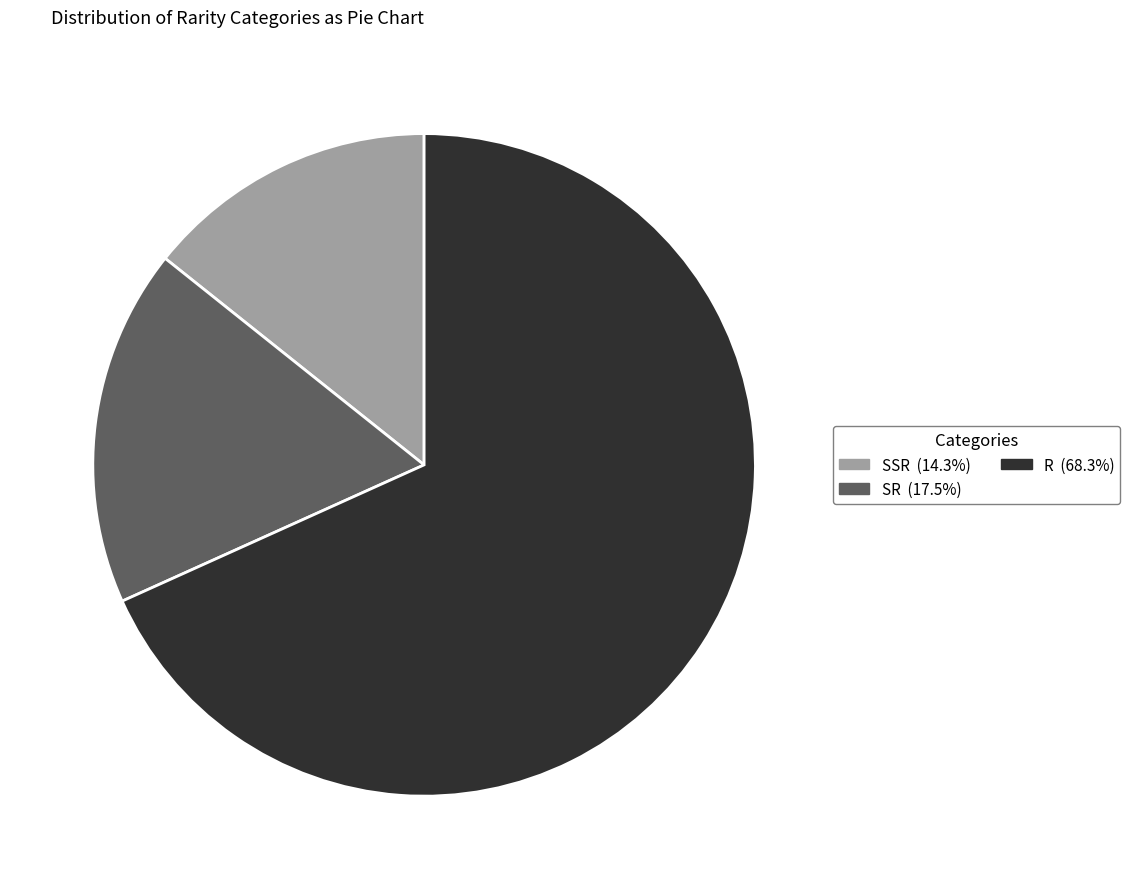

Count the number of slices in the pie.

3